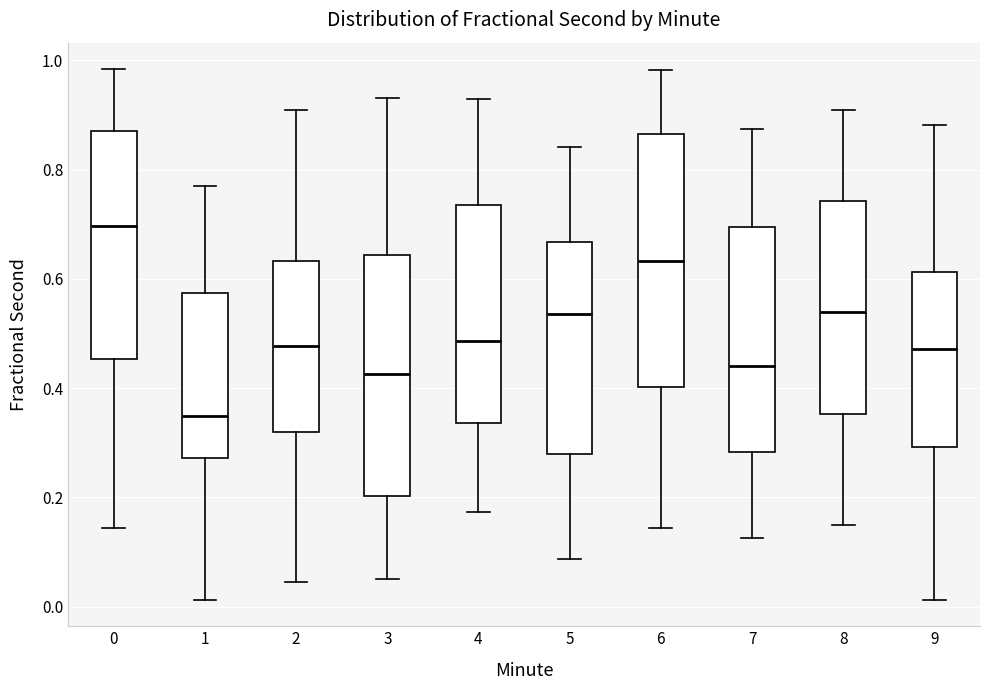

Which box is the tallest, from its lower edge to its upper edge?

6